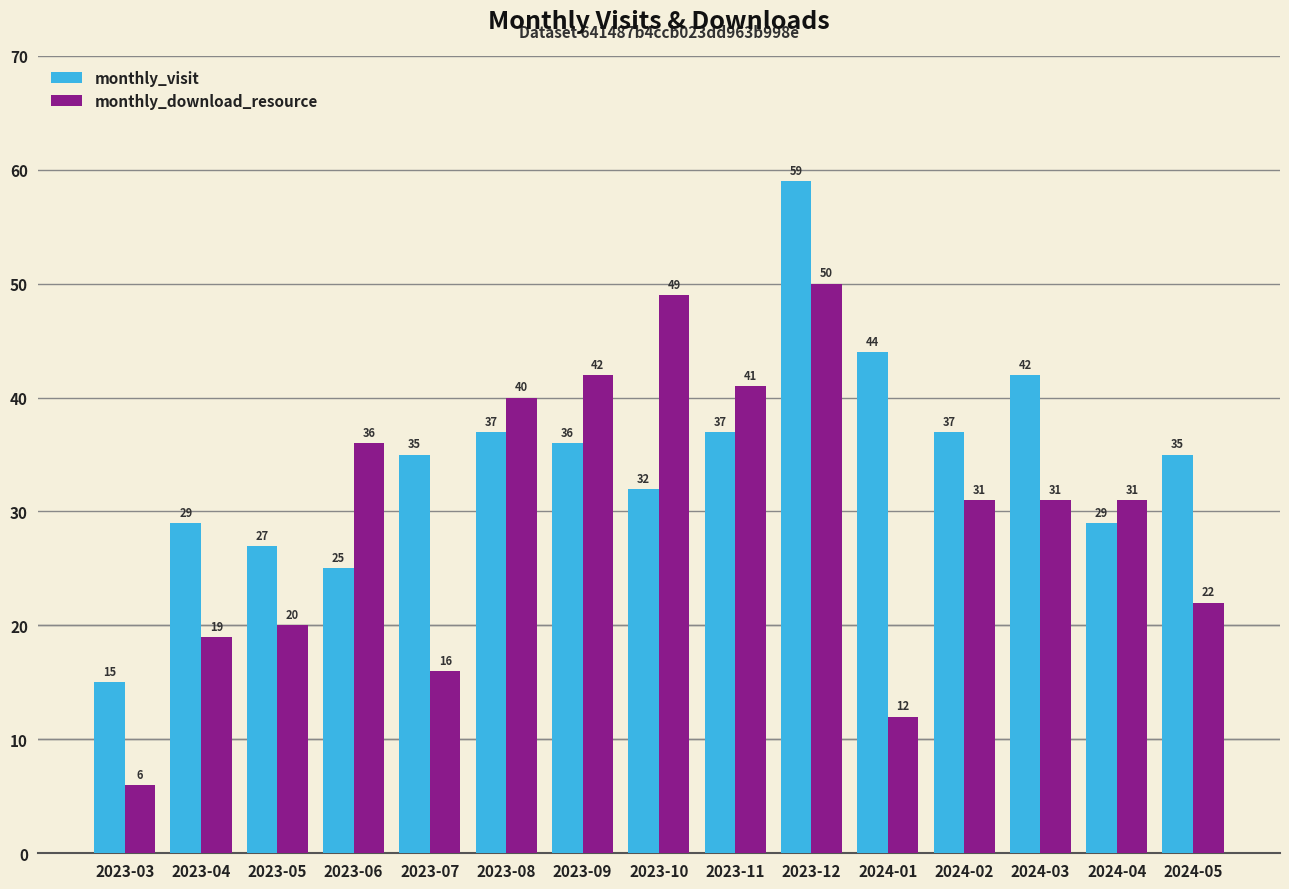

What is the total value across all series at 2023-10?

81